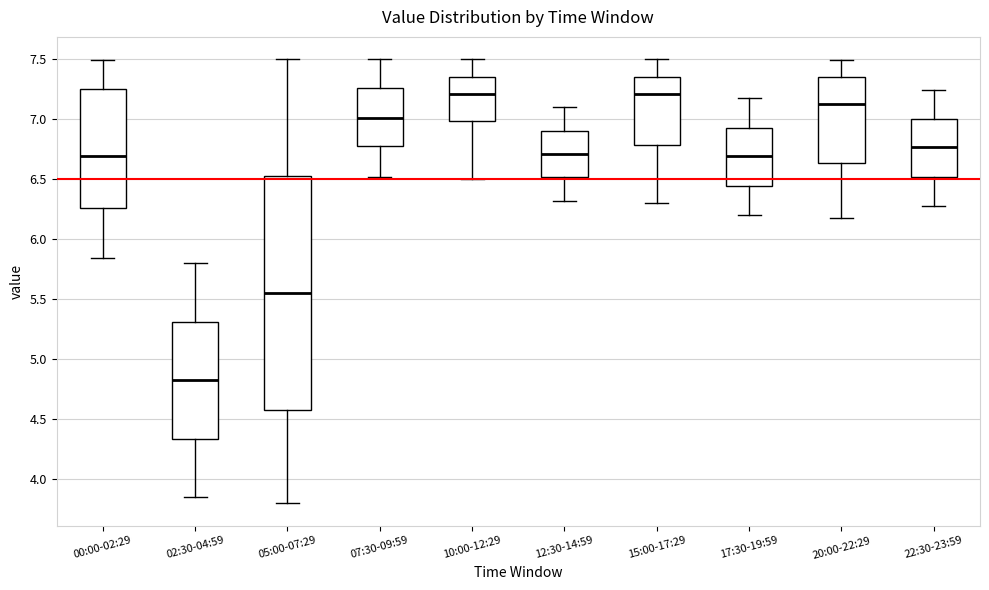

Where does the lower whisker of the box for 07:30-09:59 end on the y-axis? The values are not printed on the chart, so give them approximately, as read against the axis.

6.50